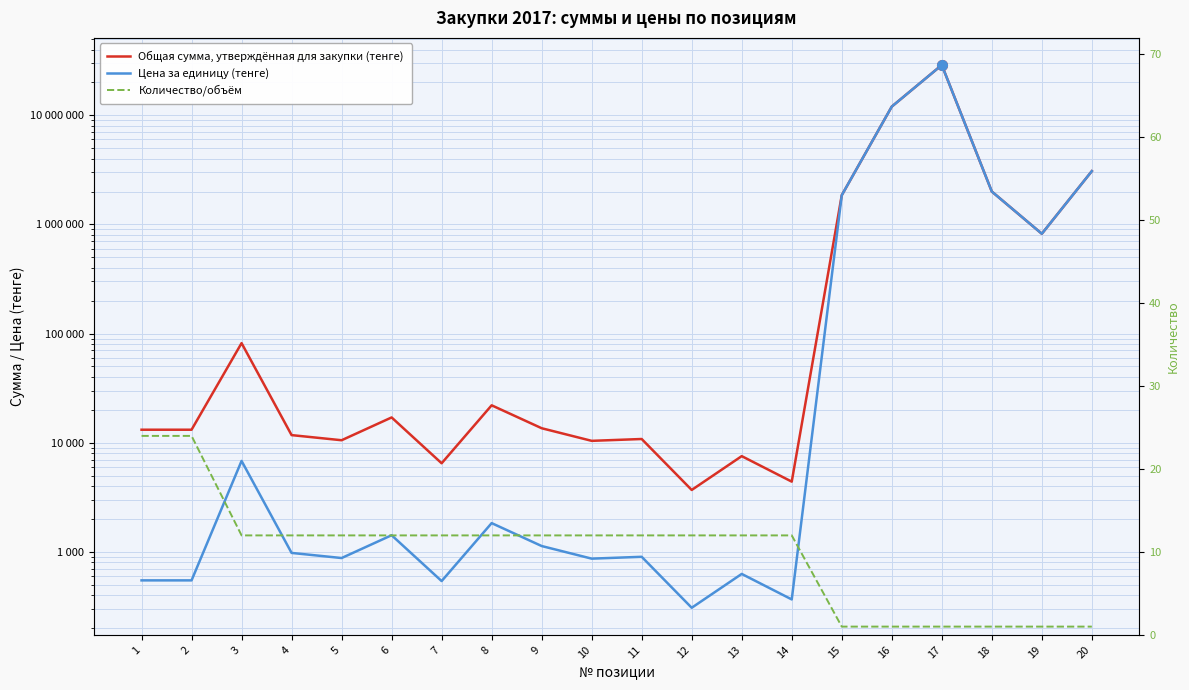

What is the minimum value shown in the chart?

1.0